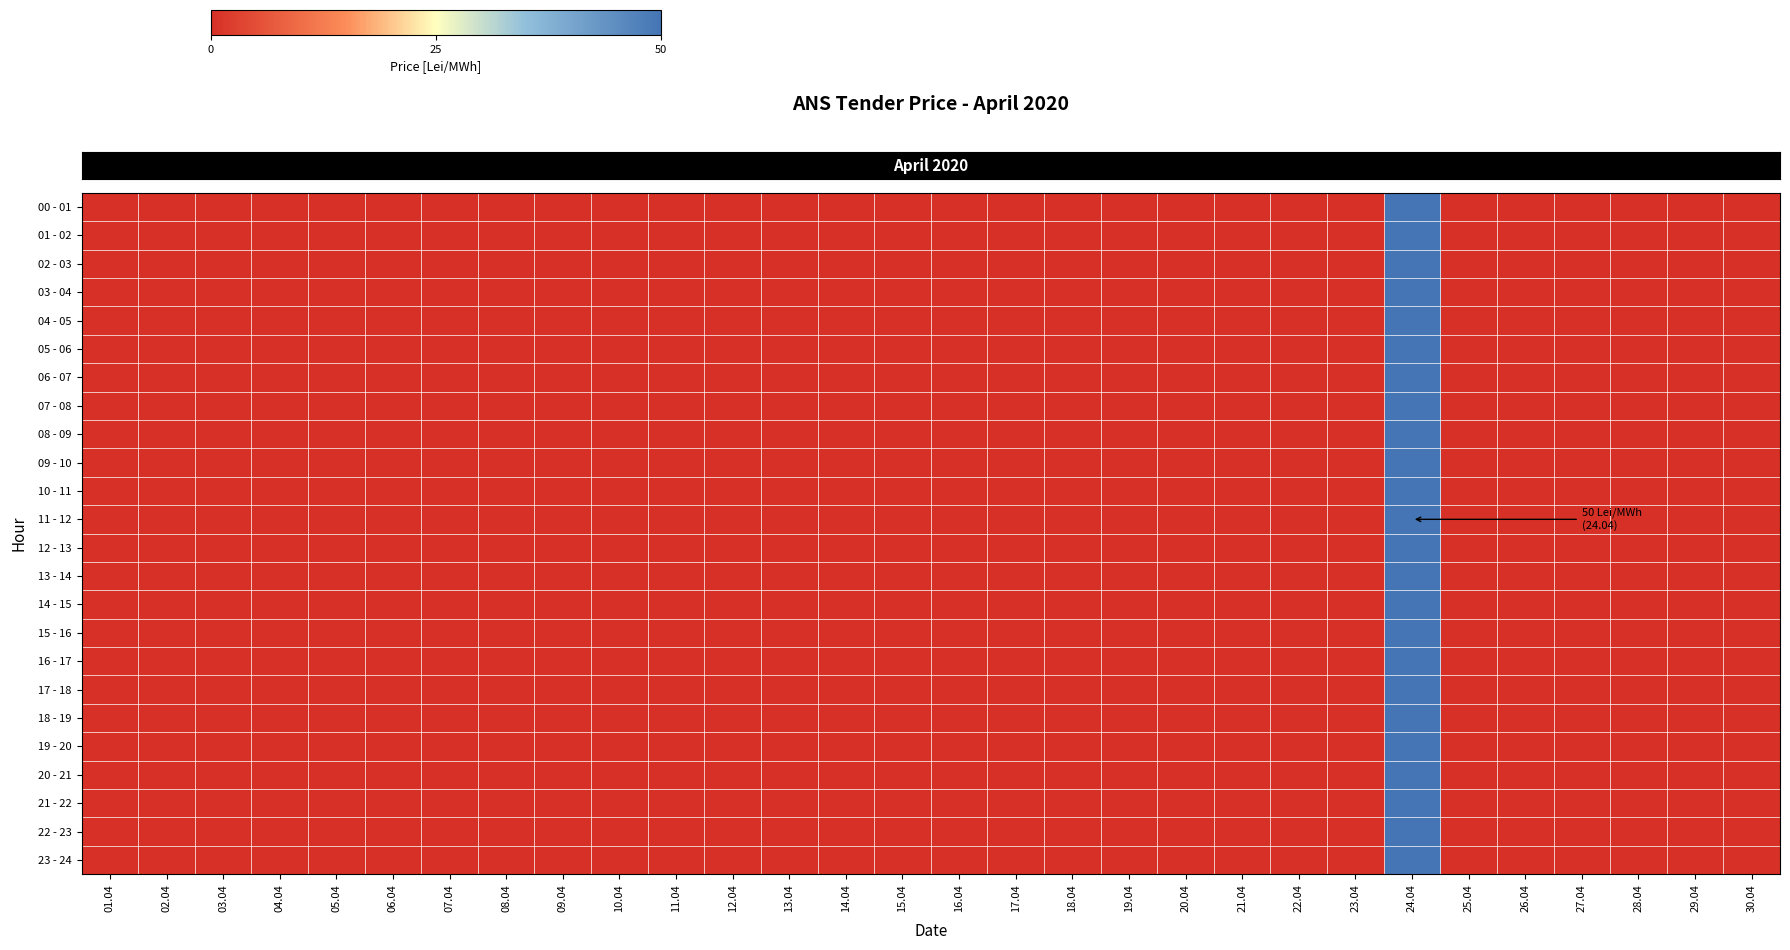

Which series has the largest total across all categories?

row_0